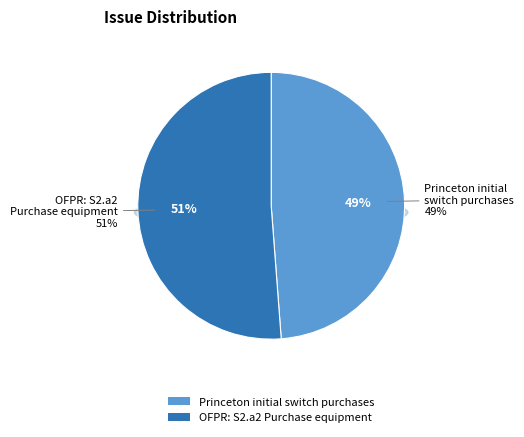

To the nearest percent, what percentage of the pie is Princeton initial switch purchases?

49%